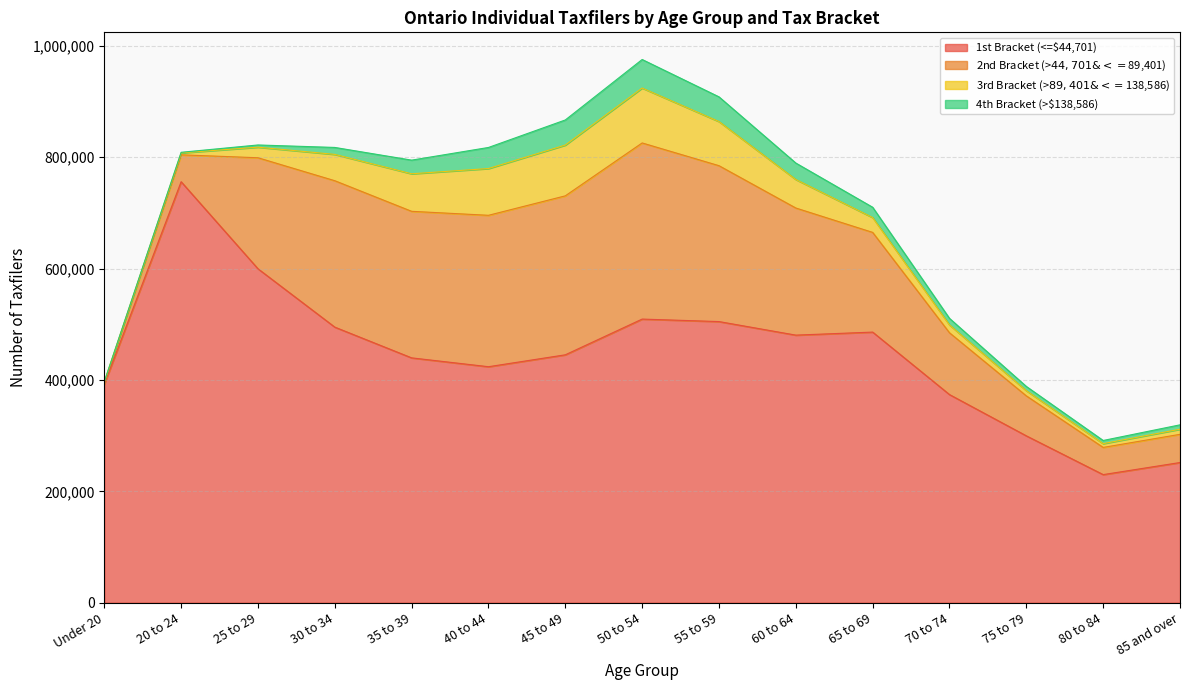

Reading left to right, what are all the values shown in this chart?

1st Bracket (<=$44,701): Under 20=392290	20 to 24=756120	25 to 29=599770	30 to 34=494930	35 to 39=439710	40 to 44=423820	45 to 49=445210	50 to 54=509380	55 to 59=504910	60 to 64=480570	65 to 69=486010	70 to 74=373770	75 to 79=299660	80 to 84=230000	85 and over=251720
2nd Bracket (>$44,701 & <=$89,401): Under 20=3570	20 to 24=48310	25 to 29=199410	30 to 34=262990	35 to 39=263250	40 to 44=271980	45 to 49=285540	50 to 54=316400	55 to 59=280020	60 to 64=228320	65 to 69=179090	70 to 74=111000	75 to 79=71790	80 to 84=48850	85 and over=50660
3rd Bracket (>$89,401 & <=$138,586): Under 20=610	20 to 24=3470	25 to 29=19000	30 to 34=47290	35 to 39=67440	40 to 44=84000	45 to 49=91210	50 to 54=98650	55 to 59=79260	60 to 64=51220	65 to 69=26650	70 to 74=14090	75 to 79=9340	80 to 84=6810	85 and over=9190
4th Bracket (>$138,586): Under 20=310	20 to 24=1080	25 to 29=3960	30 to 34=12490	35 to 39=24500	40 to 44=37860	45 to 49=45110	50 to 54=51250	55 to 59=44380	60 to 64=29560	65 to 69=18500	70 to 74=11790	75 to 79=7600	80 to 84=5650	85 and over=7850